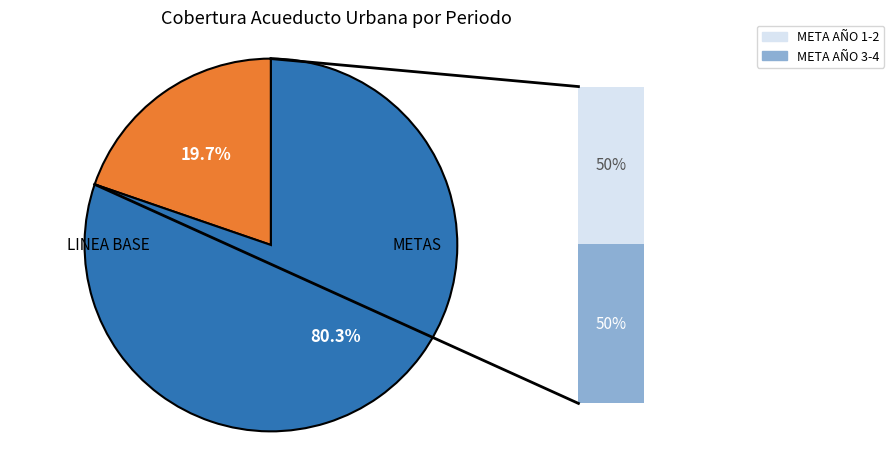

Does any single category account for the majority?

Yes